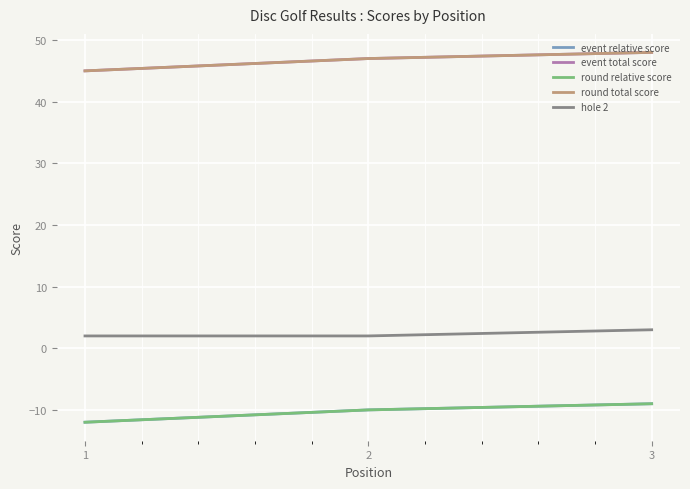

What is the difference between the highest and lowest values at 2?

57